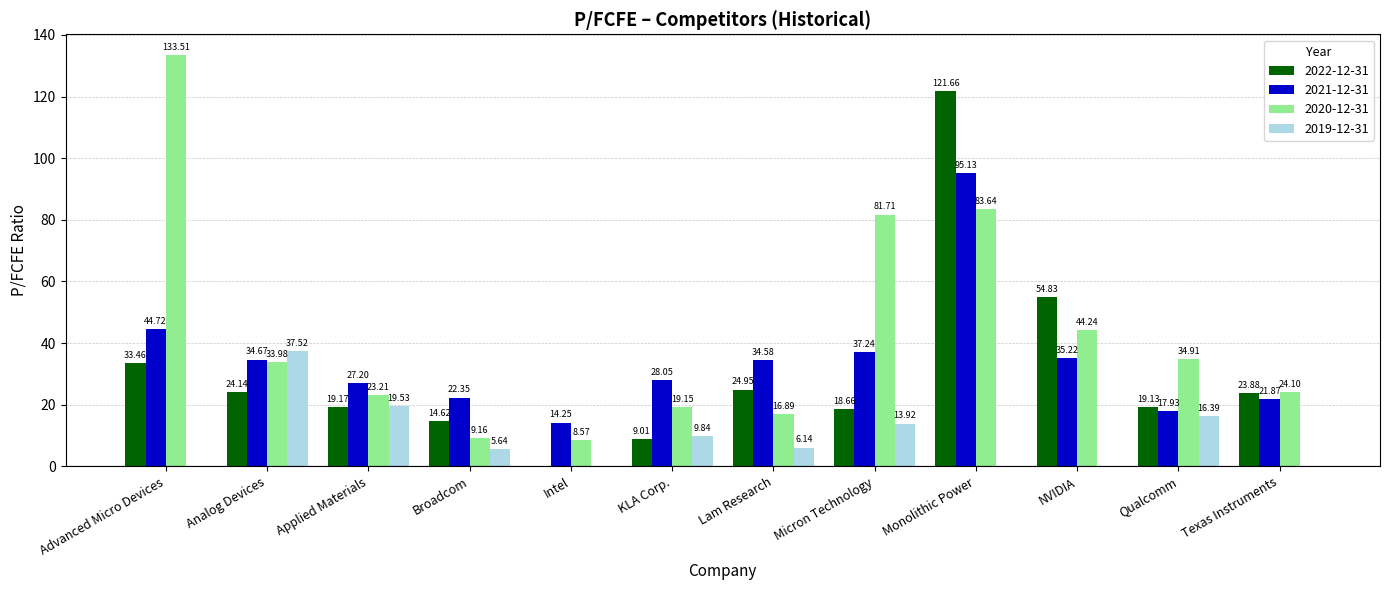

What is the sum of all 2021-12-31 values?

413.2